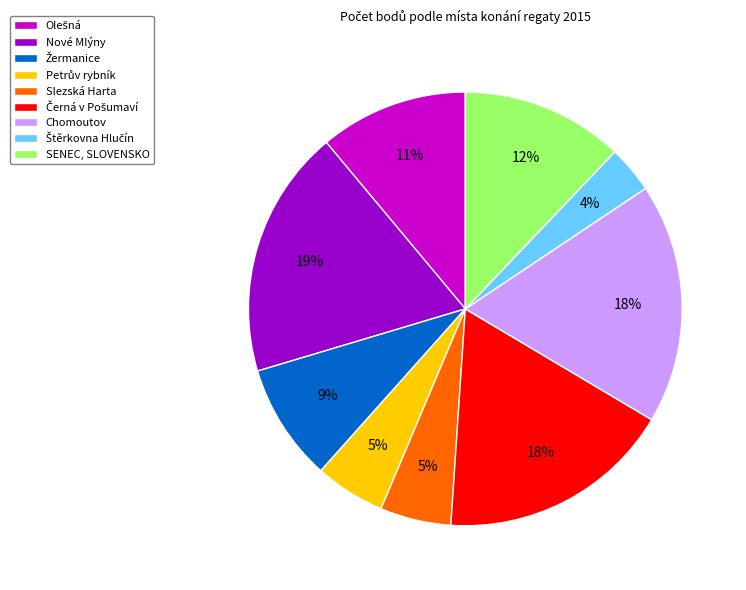

The SENEC, SLOVENSKO slice represents 7% of the pie. True or false?

False